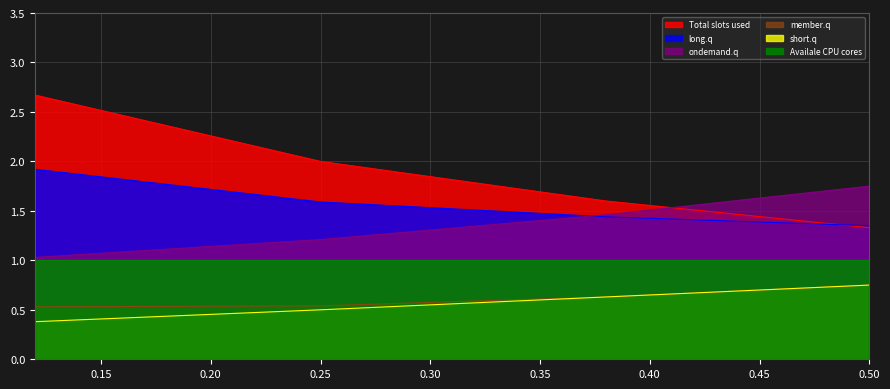

At which category is the sum across all series the highest?

0.12